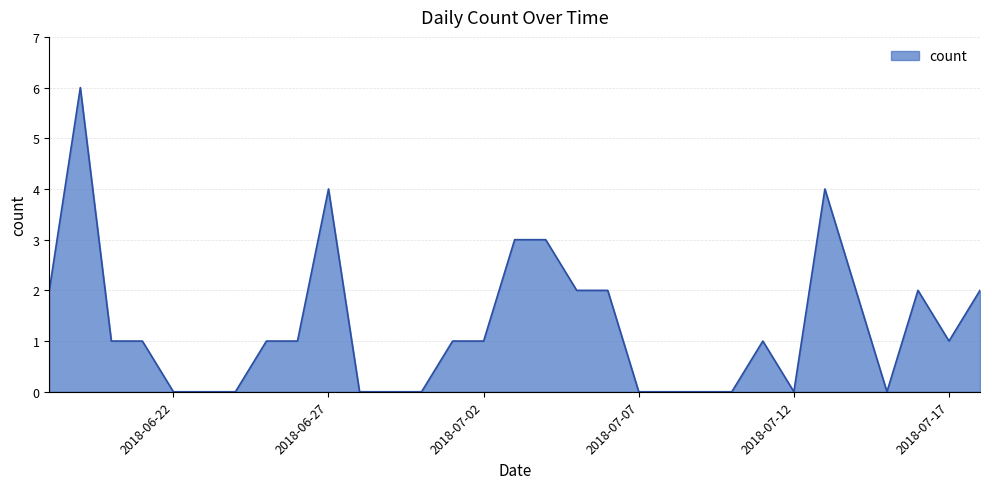

What is the difference between the maximum and minimum values?

6